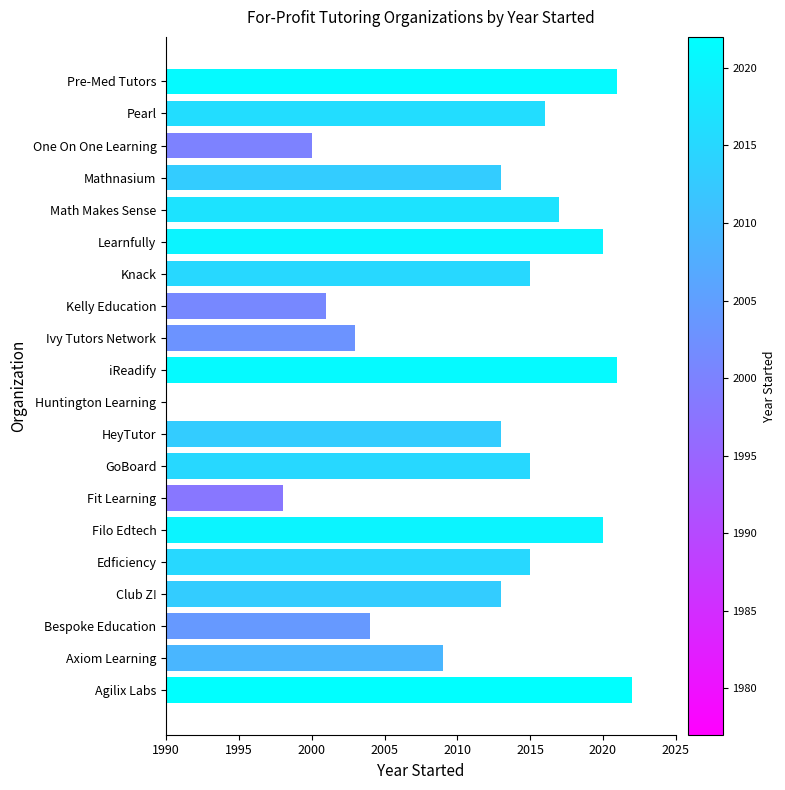

What is the difference between the second highest and minimum values?

44